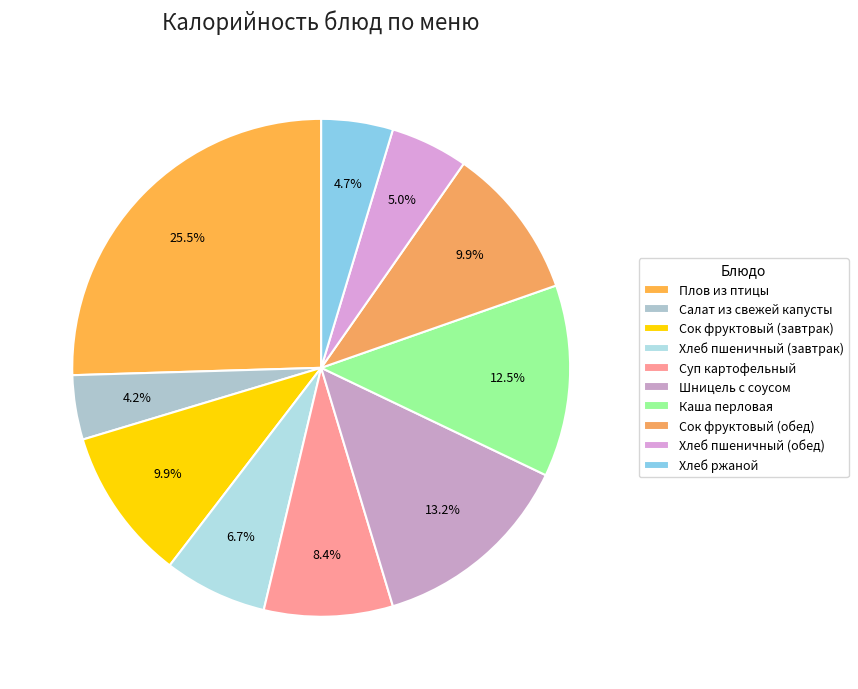

Which category has the biggest portion of the pie?

Плов из птицы